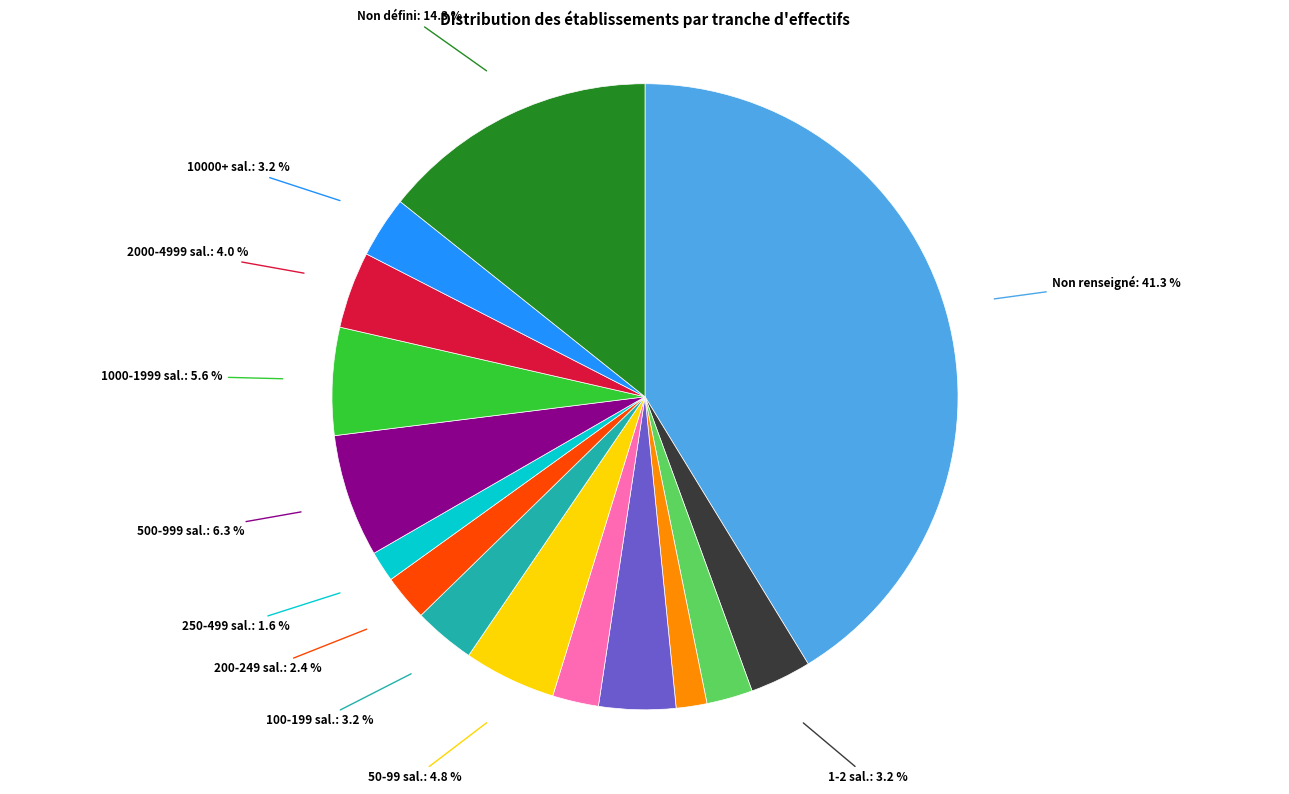

How many segments does this pie chart have?

15